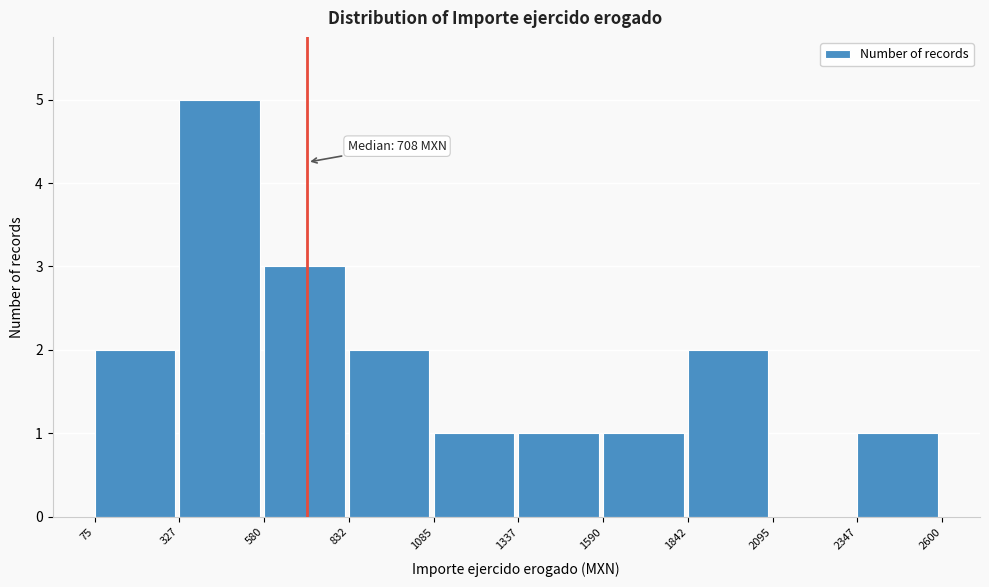

Which range on the x-axis has the tallest bar?

327 to 580